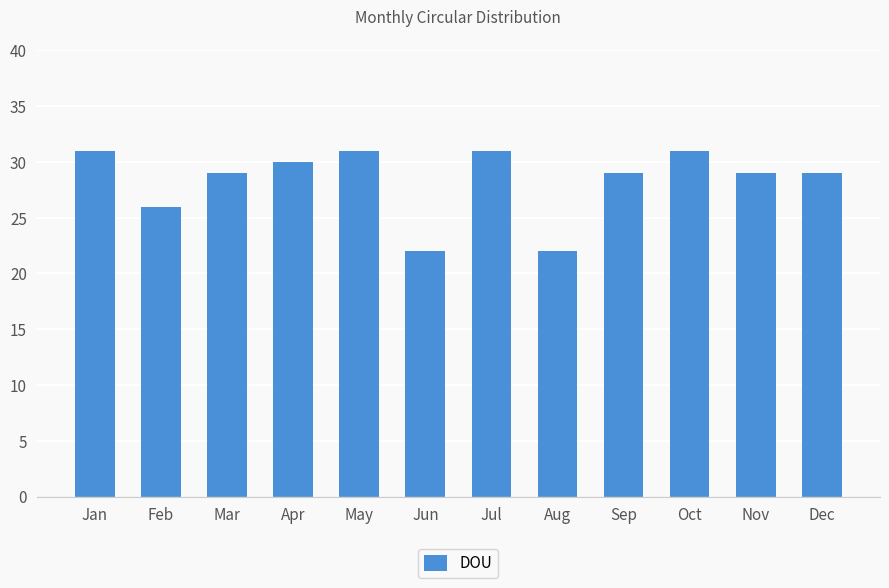

What is the value of the 2nd bar from the left?

26